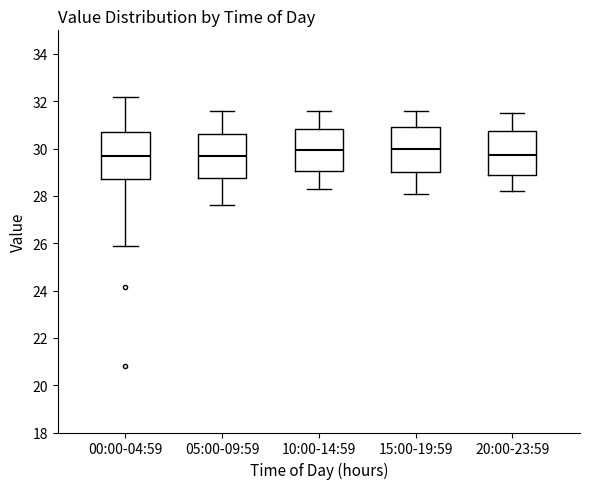

Reading left to right, read every box against the y-axis: the position of its median line, the range the box covers, and the ends of its whiskers. The values are not printed on the chart, so give them approximately, as read against the axis.

00:00-04:59: median 29.6, box 28.8 to 30.6, whiskers 26.0 to 32.2
05:00-09:59: median 29.8, box 28.8 to 30.6, whiskers 27.6 to 31.6
10:00-14:59: median 30.0, box 29.0 to 30.8, whiskers 28.4 to 31.6
15:00-19:59: median 30.0, box 29.0 to 31.0, whiskers 28.2 to 31.6
20:00-23:59: median 29.8, box 29.0 to 30.8, whiskers 28.2 to 31.6